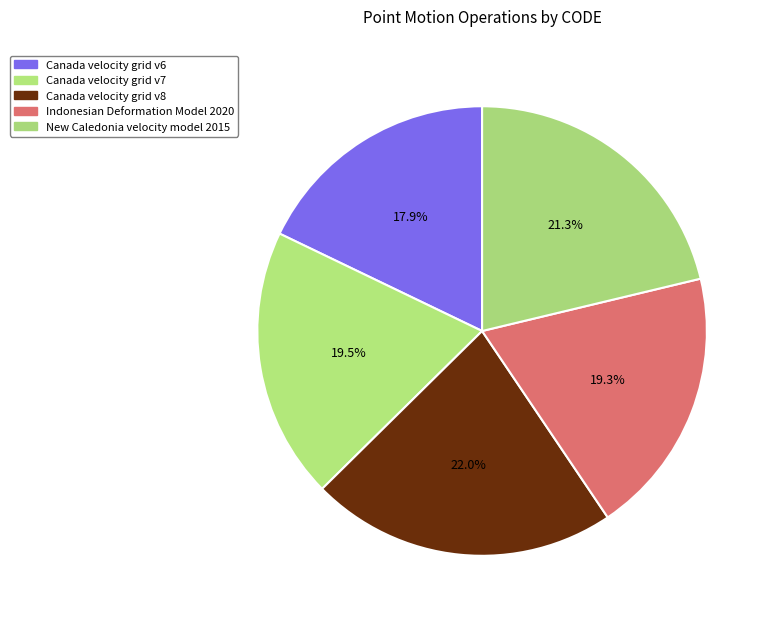

How many segments does this pie chart have?

5